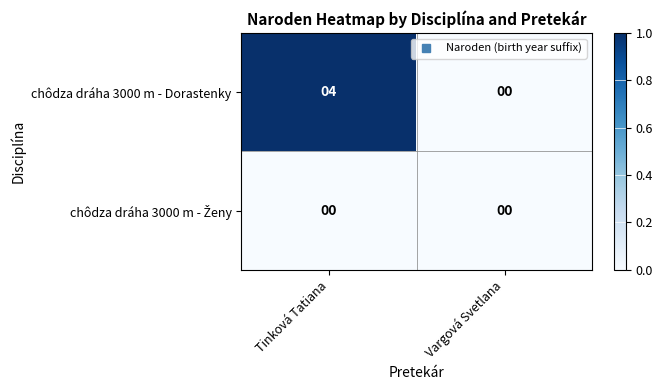

Rank the categories by chôdza dráha 3000 m - Dorastenky value from highest to lowest.

Tinková Tatiana, Vargová Svetlana